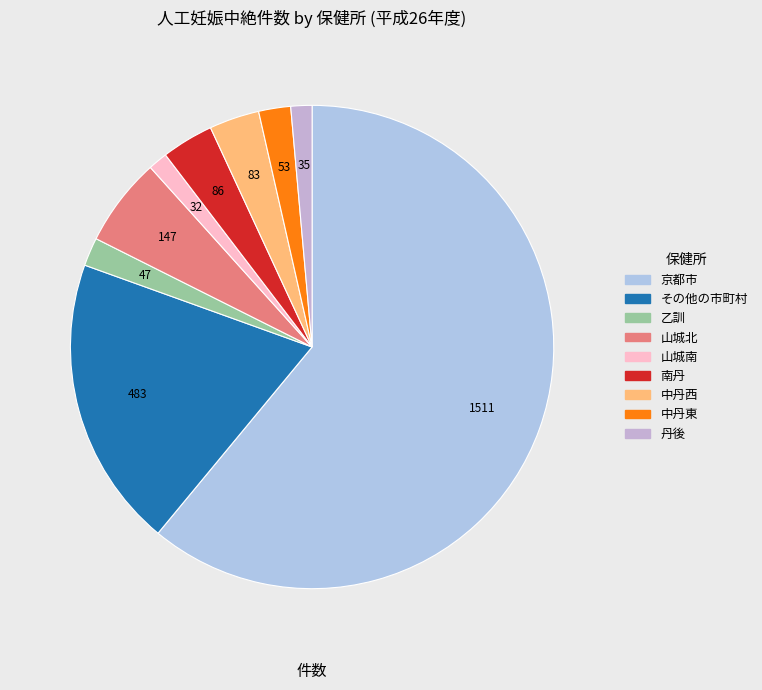

Is it true that 中丹東 is 2% of the pie?

True